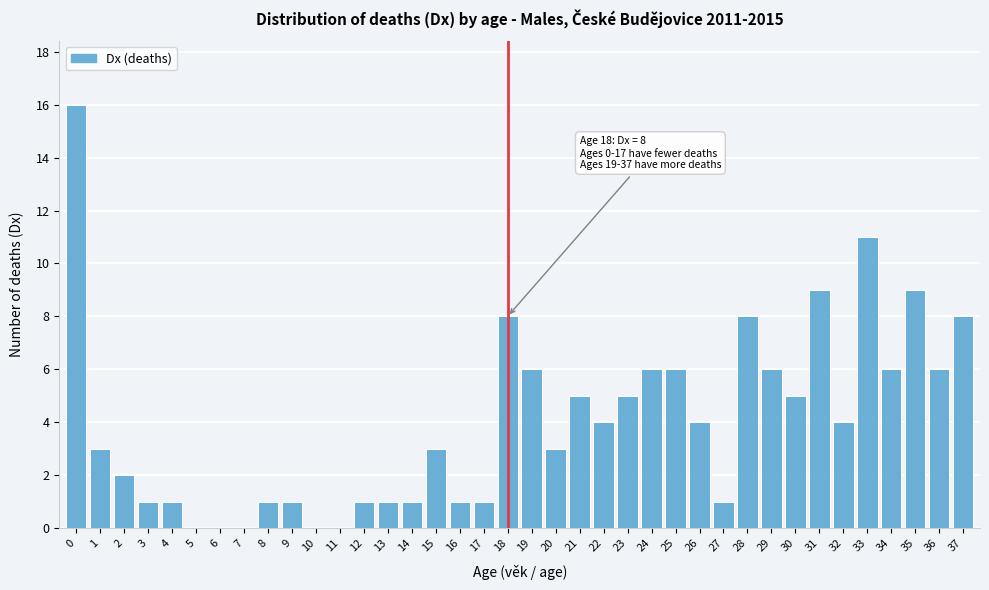

Is it true that the value at 2 is 3?

False